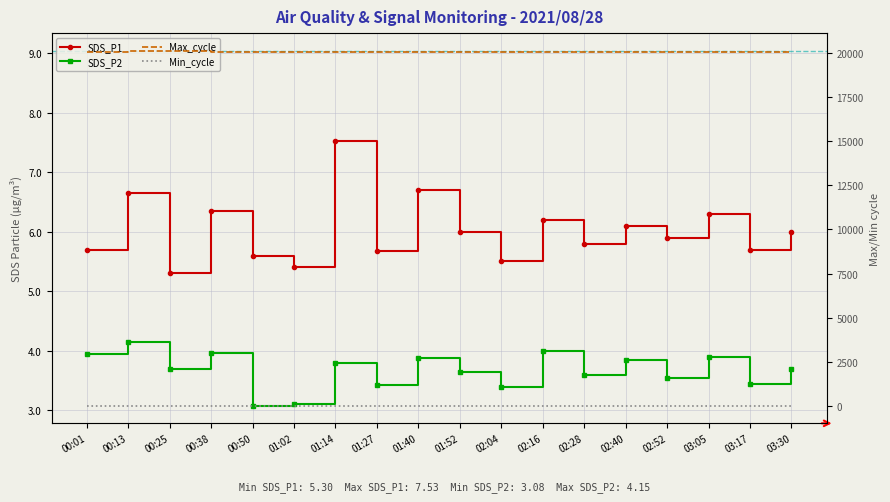

What are all the series names shown in the legend?

SDS_P1, SDS_P2, Max_cycle, Min_cycle